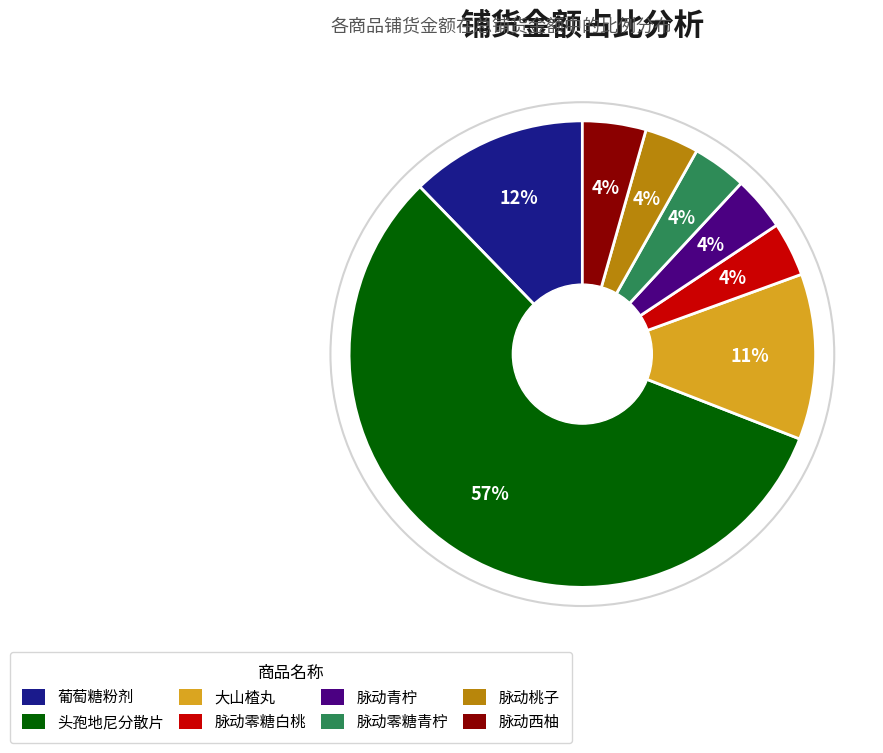

Count the number of slices in the pie.

8